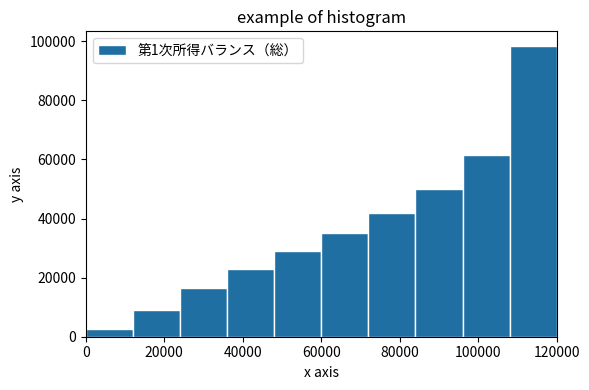

Which range on the x-axis has the tallest bar?

108000 to 120000